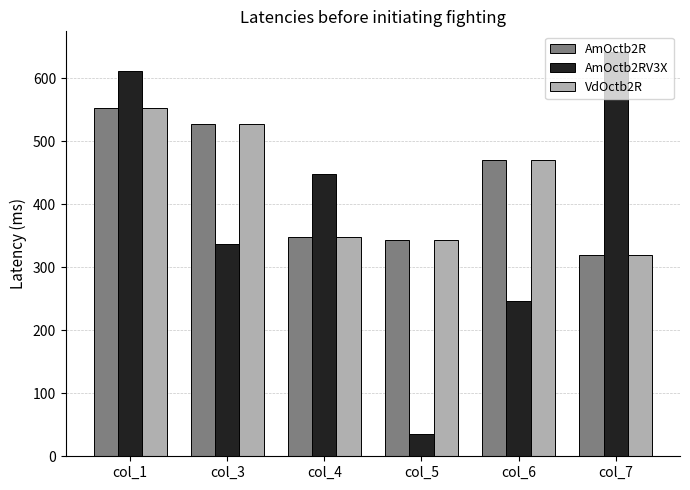

What value does the VdOctb2R series have at col_6?

470